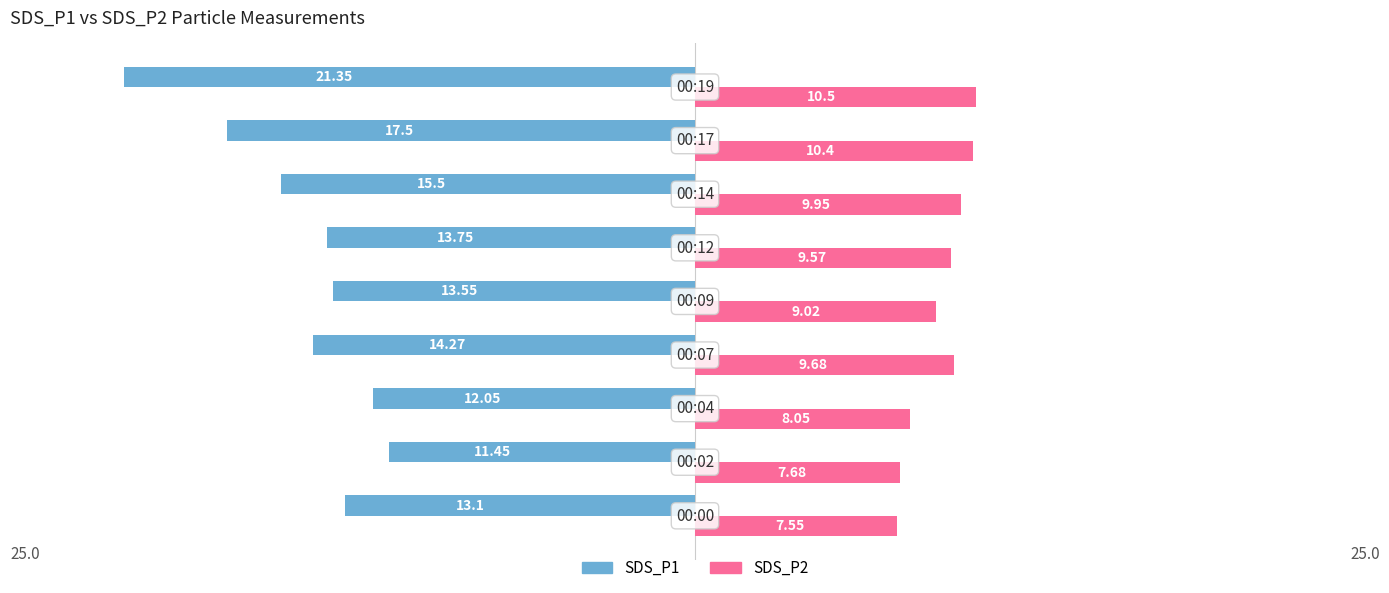

What is the difference between the maximum and second lowest values in the SDS_P2 series?

2.8